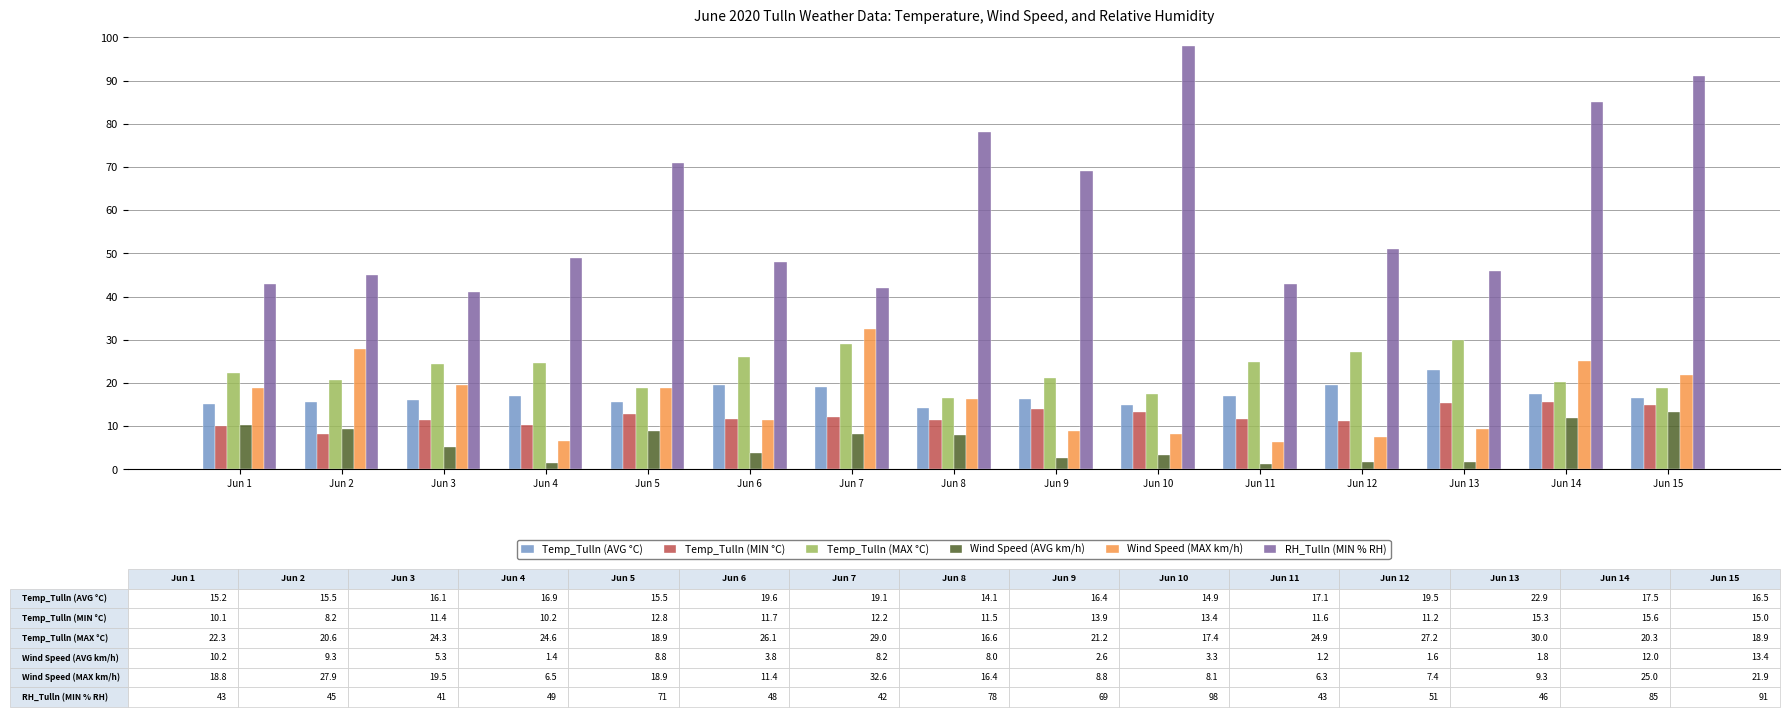

The value of Wind Speed (AVG km/h) at Jun 15 is 13.4. True or false?

True